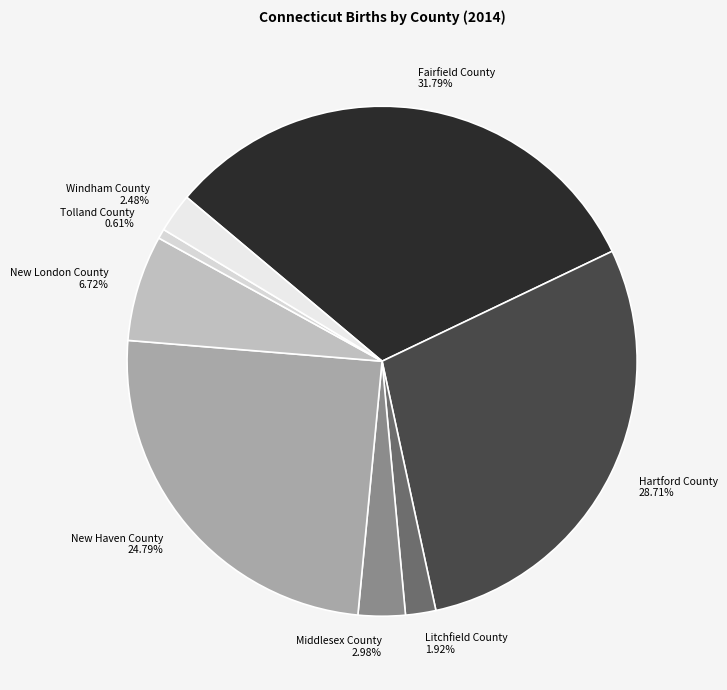

What percentage do Windham County and Litchfield County together represent?

4.4%